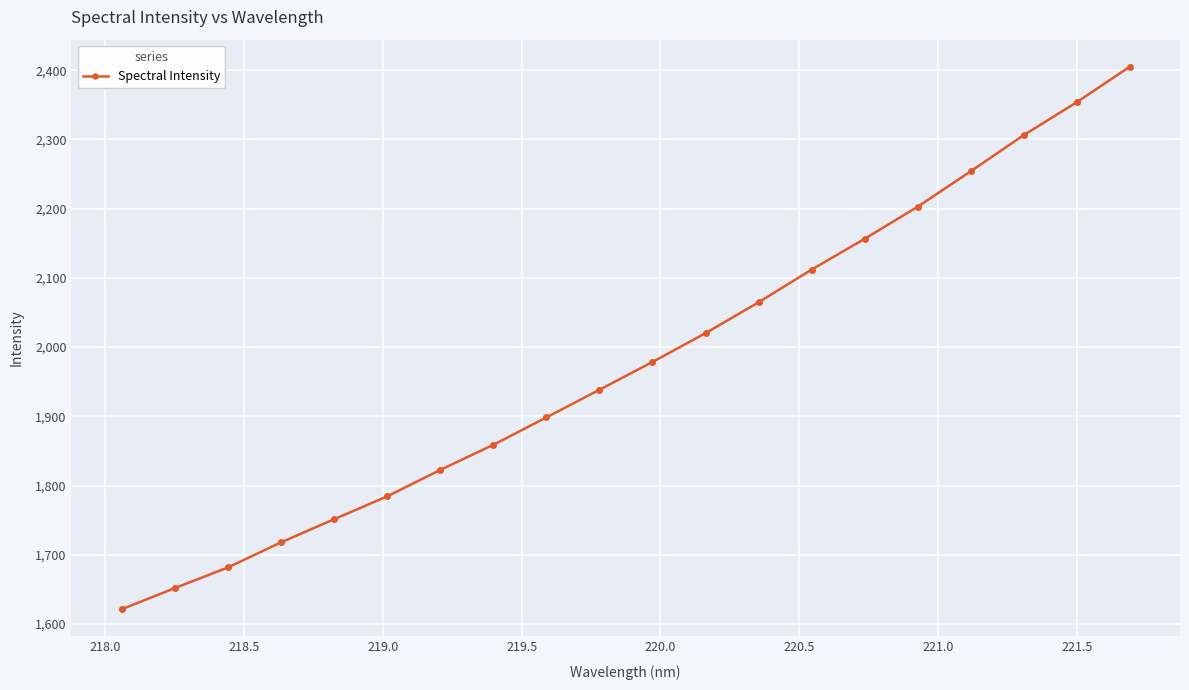

What is the maximum value shown in the chart?

2404.9